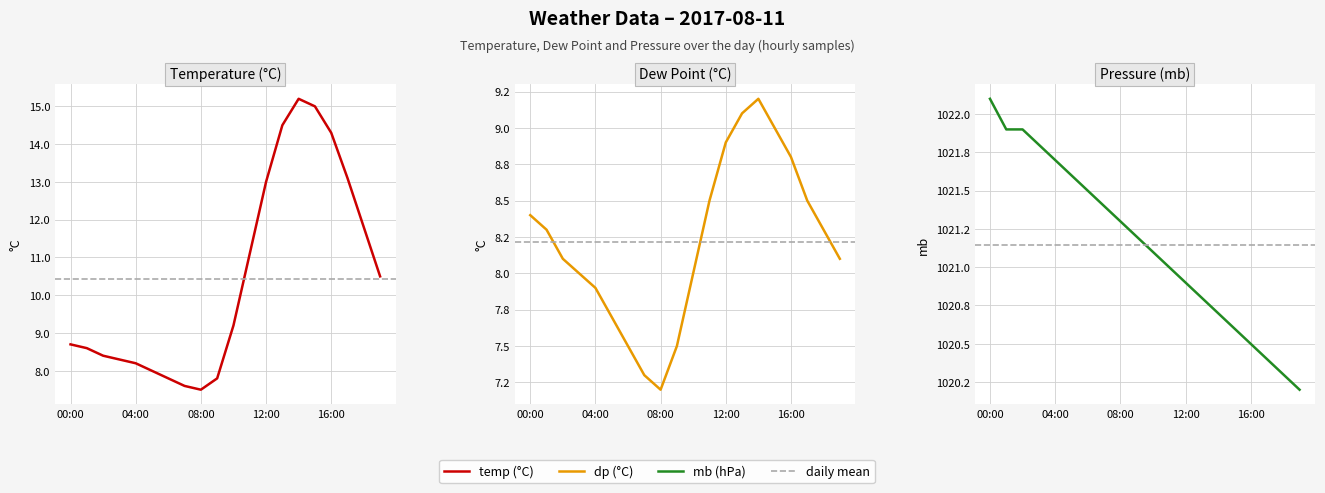

What is the difference between the maximum and second lowest values in the mb series?

1.8